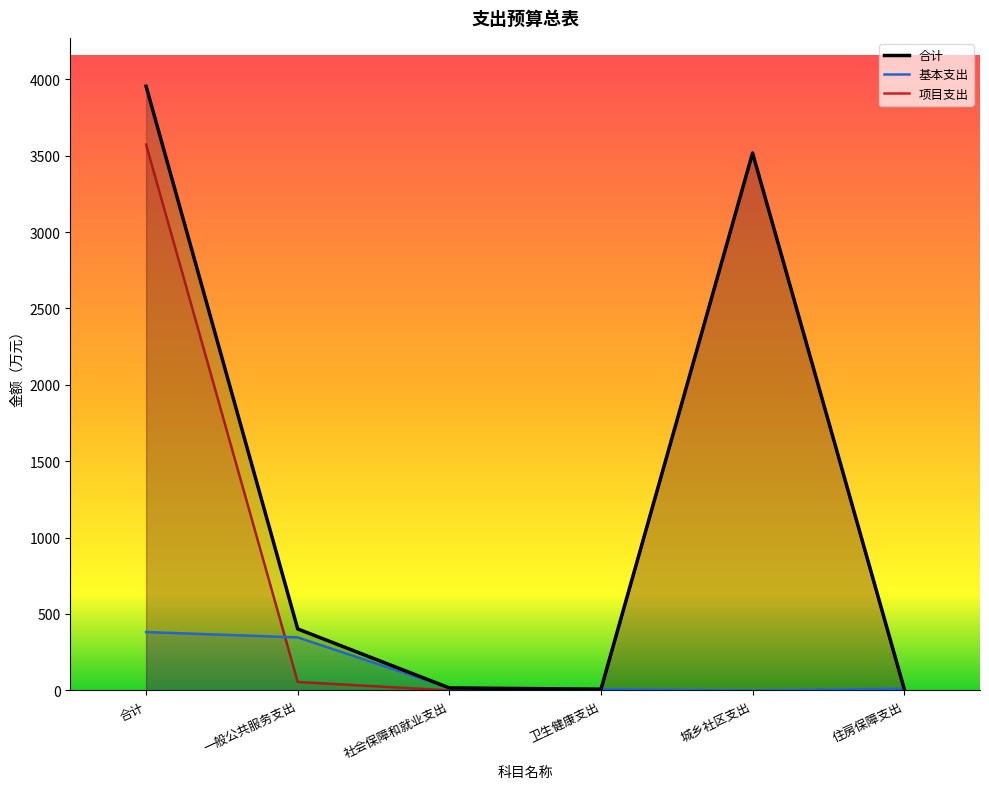

What is the difference between the highest and lowest values at 卫生健康支出?

7.8